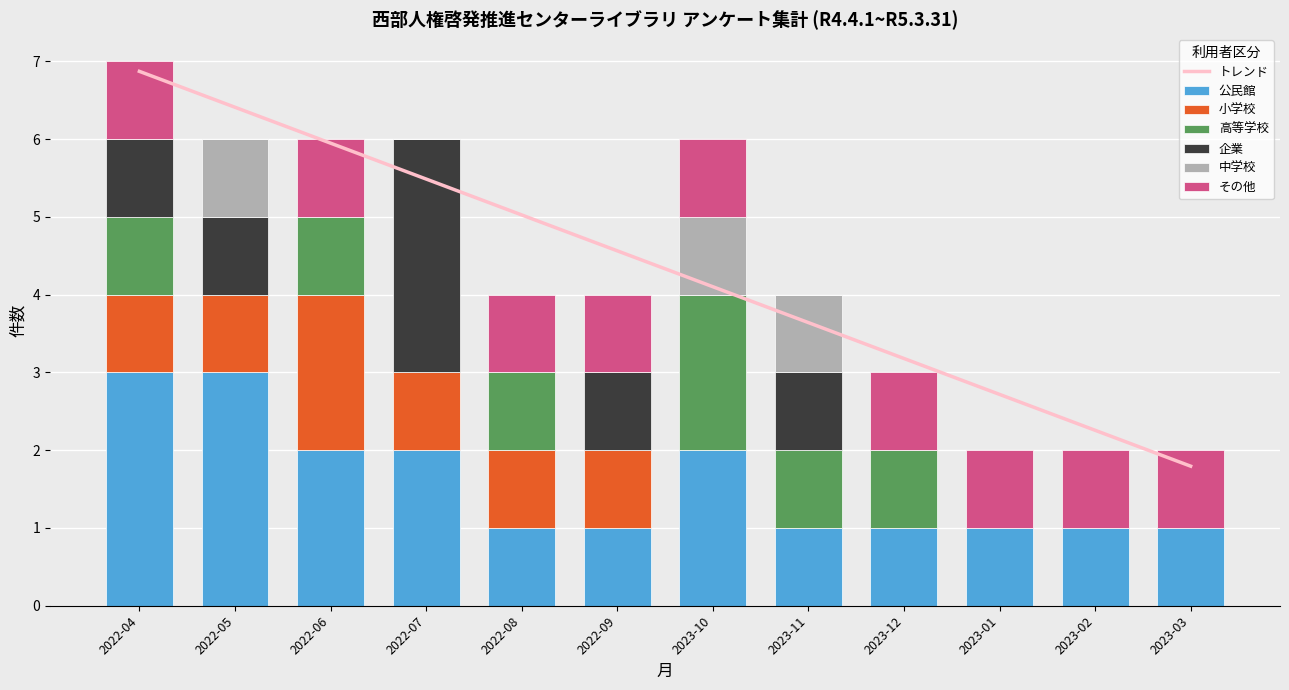

Reading left to right, list all the values displayed in this chart.

公民館: 2022-04=3	2022-05=3	2022-06=2	2022-07=2	2022-08=1	2022-09=1	2023-10=2	2023-11=1	2023-12=1	2023-01=1	2023-02=1	2023-03=1
小学校: 2022-04=1	2022-05=1	2022-06=2	2022-07=1	2022-08=1	2022-09=1	2023-10=0	2023-11=0	2023-12=0	2023-01=0	2023-02=0	2023-03=0
高等学校: 2022-04=1	2022-05=0	2022-06=1	2022-07=0	2022-08=1	2022-09=0	2023-10=2	2023-11=1	2023-12=1	2023-01=0	2023-02=0	2023-03=0
企業: 2022-04=1	2022-05=1	2022-06=0	2022-07=3	2022-08=0	2022-09=1	2023-10=0	2023-11=1	2023-12=0	2023-01=0	2023-02=0	2023-03=0
中学校: 2022-04=0	2022-05=1	2022-06=0	2022-07=0	2022-08=0	2022-09=0	2023-10=1	2023-11=1	2023-12=0	2023-01=0	2023-02=0	2023-03=0
その他: 2022-04=1	2022-05=0	2022-06=1	2022-07=0	2022-08=1	2022-09=1	2023-10=1	2023-11=0	2023-12=1	2023-01=1	2023-02=1	2023-03=1